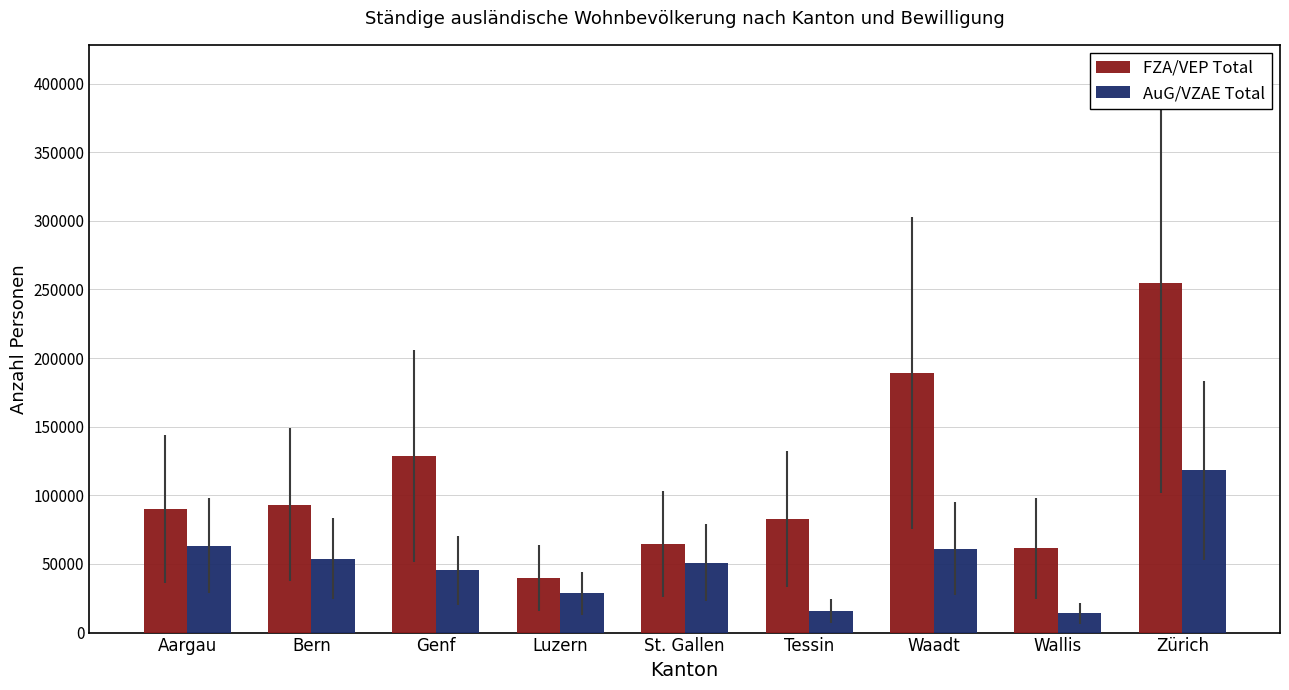

The value of FZA/VEP Total at Aargau is 55411. True or false?

False